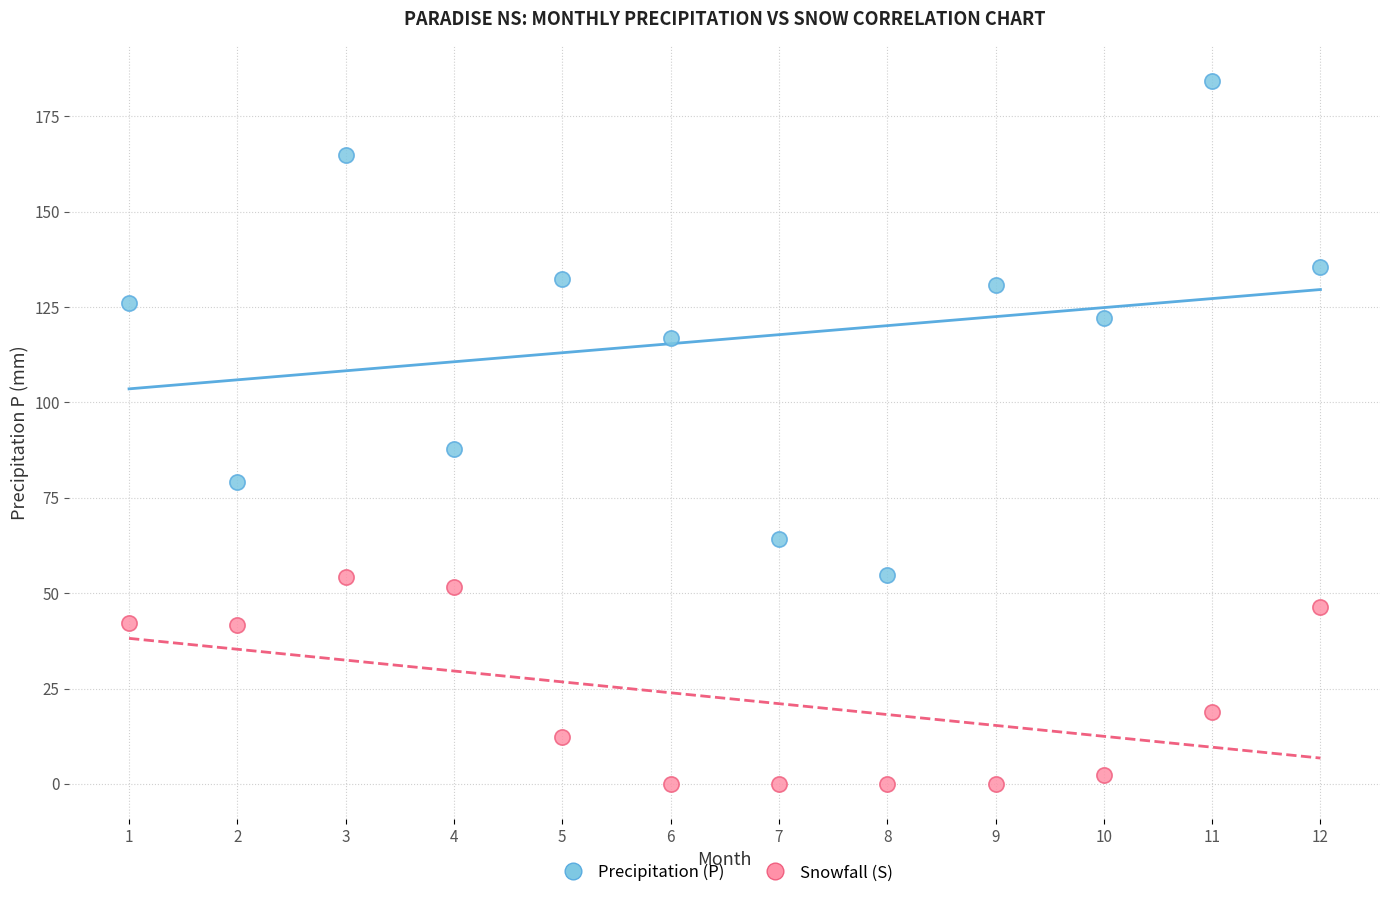

In the Snowfall (S) series, what Y value is closest to 27?

18.8